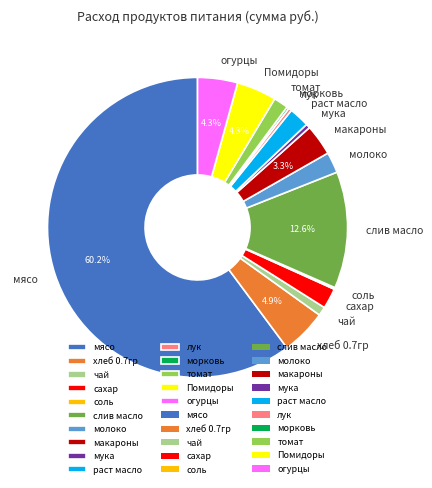

Is there a majority slice in this chart?

Yes